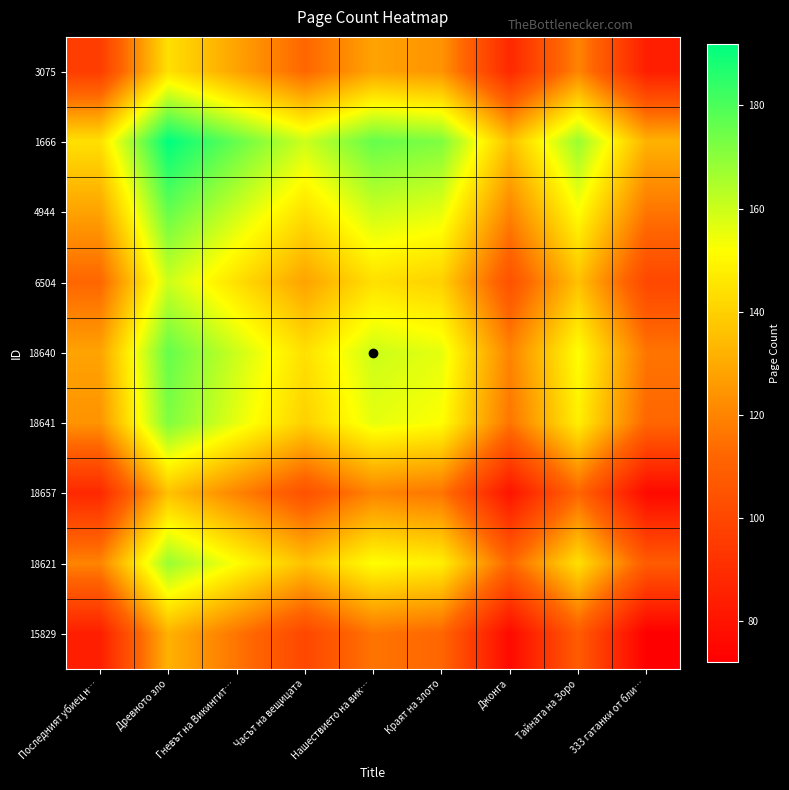

Which series has the largest total across all categories?

1666